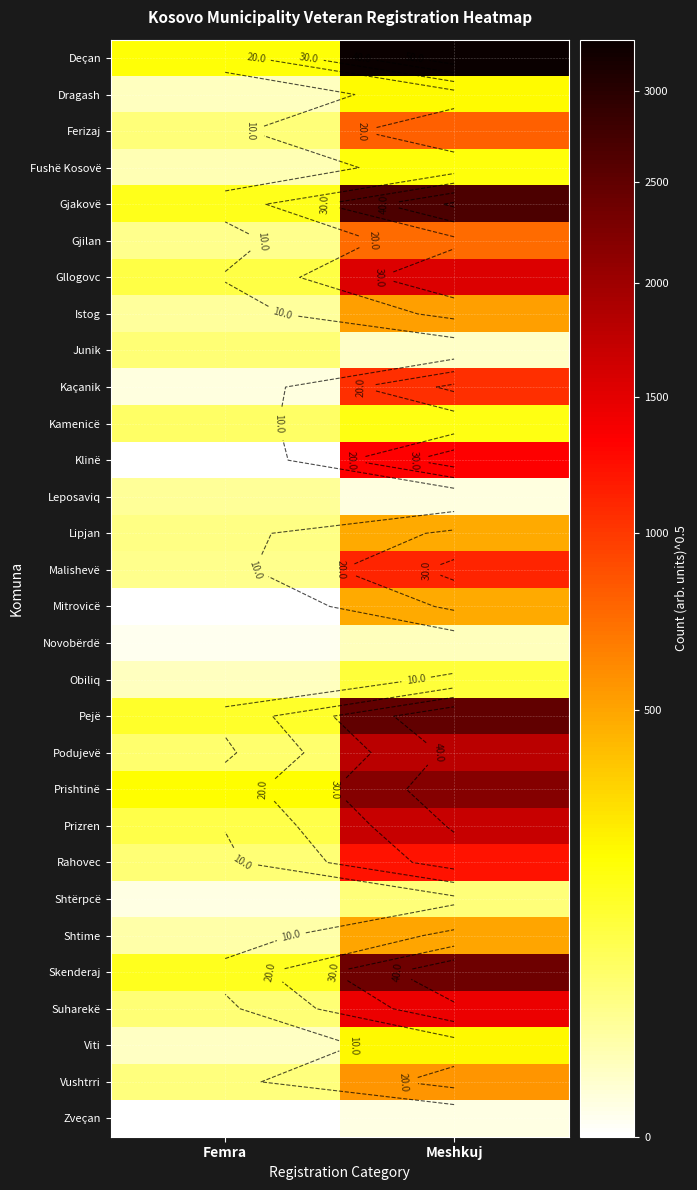

At which category is the sum across all series the highest?

Meshkuj